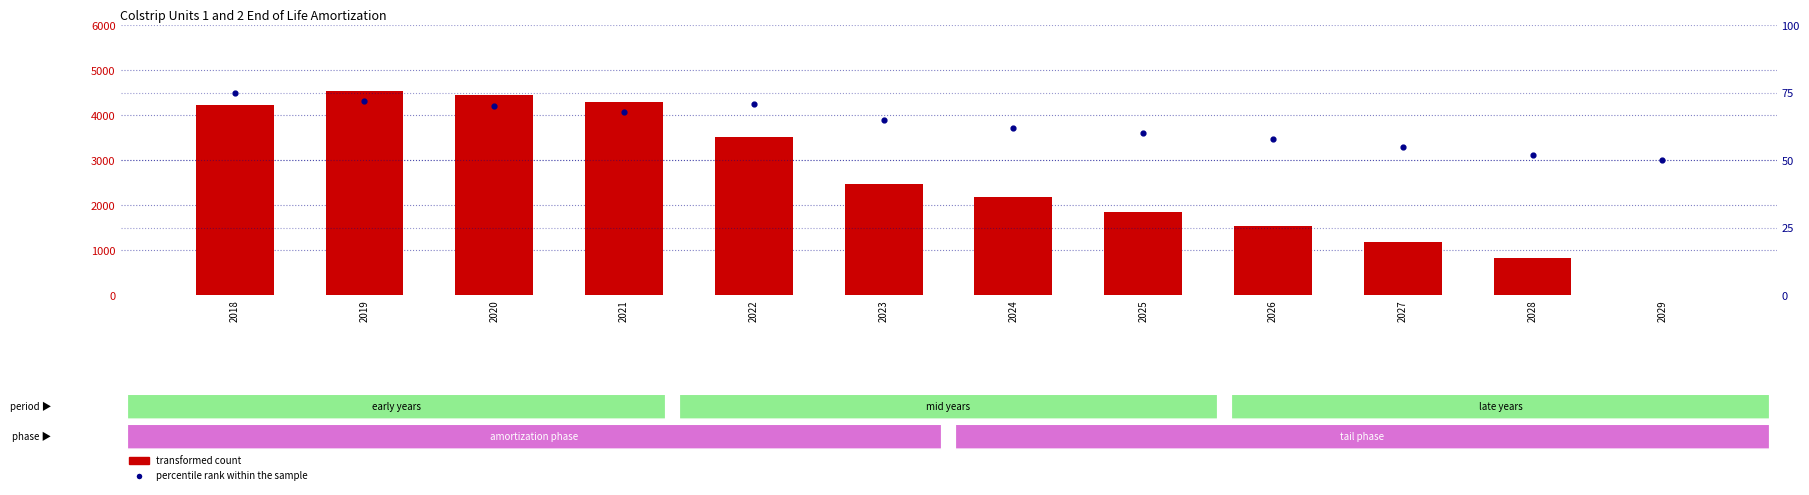

Is the value of transformed count at 2029 greater than the value of percentile rank within the sample at 2023?

No